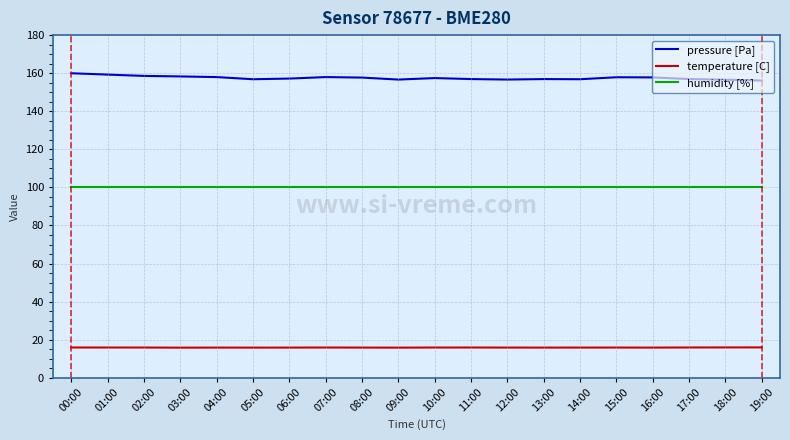

Does the chart have visible grid lines?

Yes